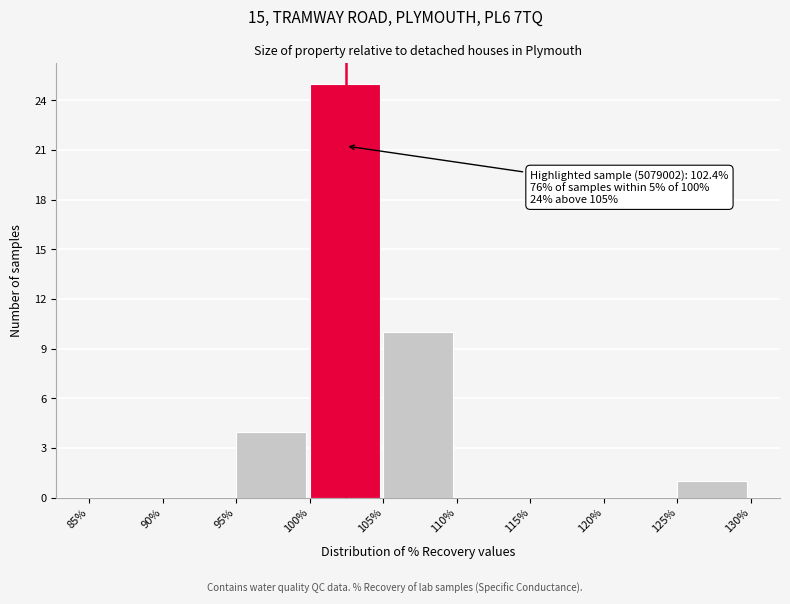

Which range on the x-axis has the tallest bar?

100% to 105%